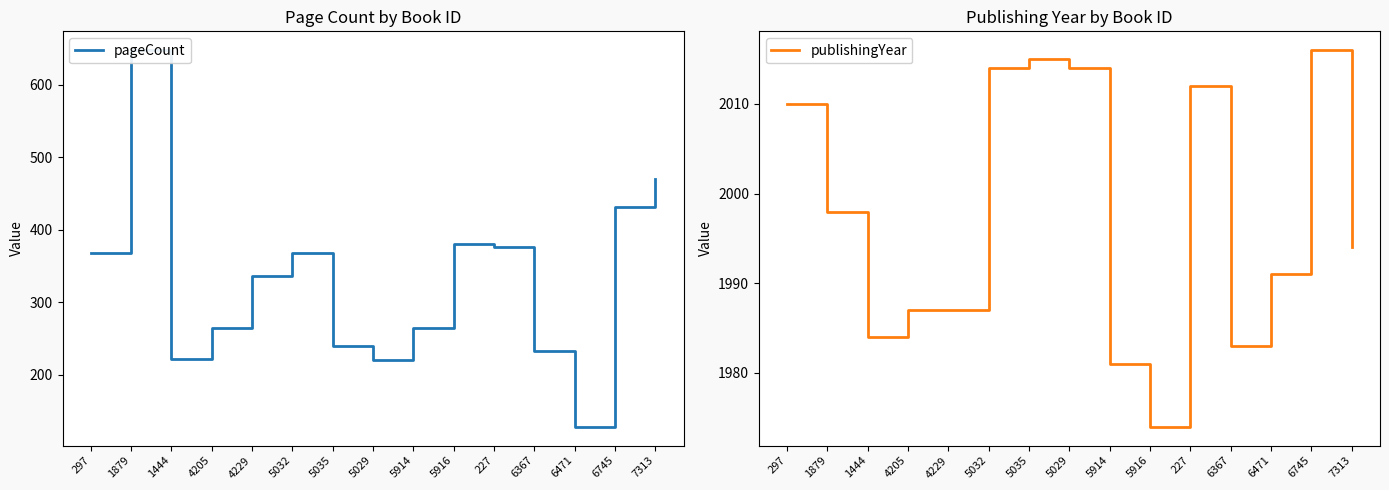

What is the smallest value displayed?

128